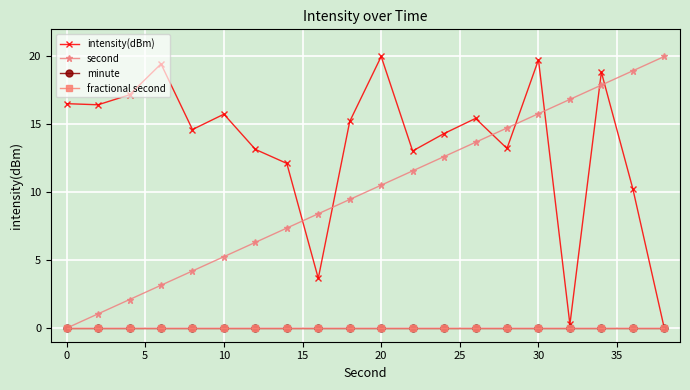

What is the difference between the maximum and minimum values in the second series?

20.0